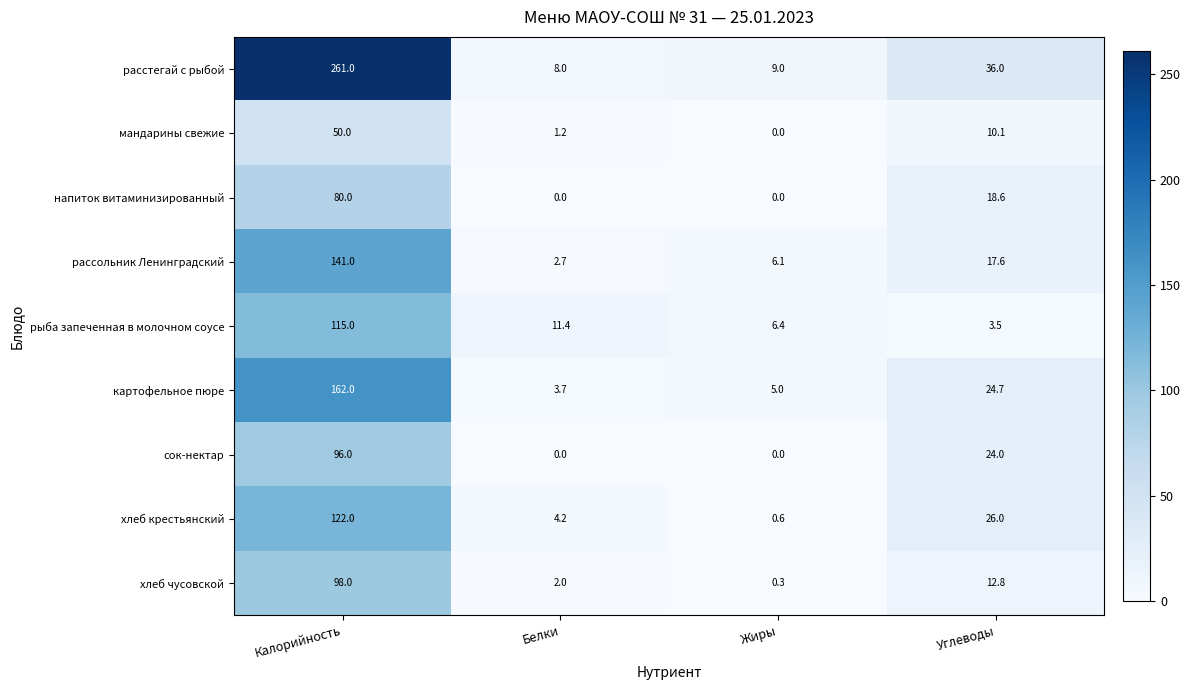

What is the difference between the highest and lowest values at Углеводы?

32.5